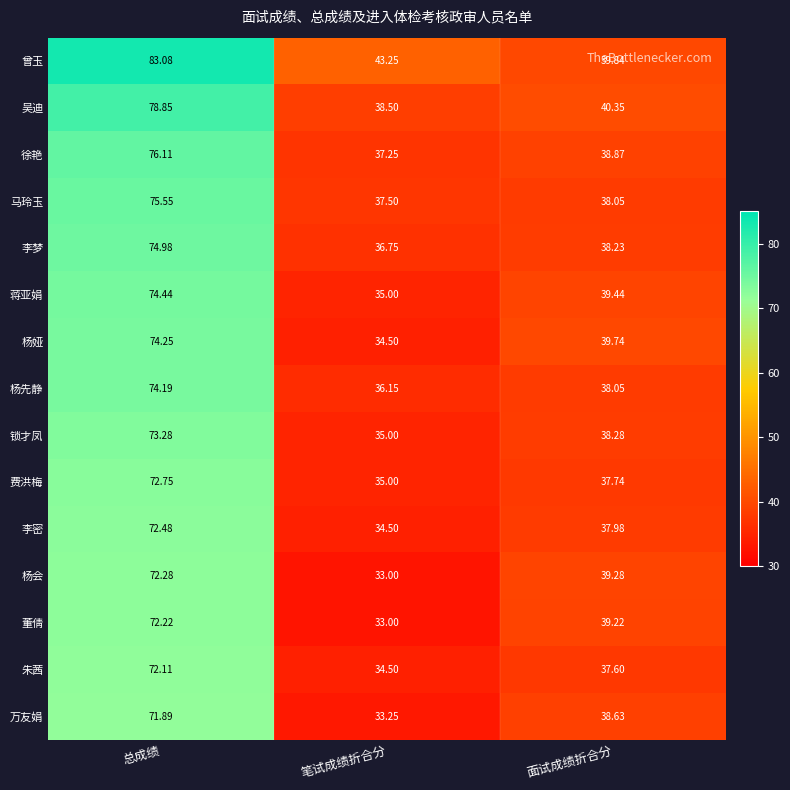

At which category does the chart reach its minimum across all series?

笔试成绩折合分